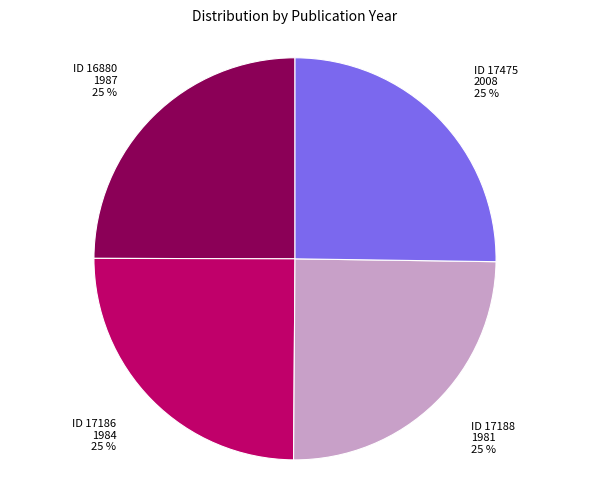

Is there any slice that represents more than half of the pie?

No